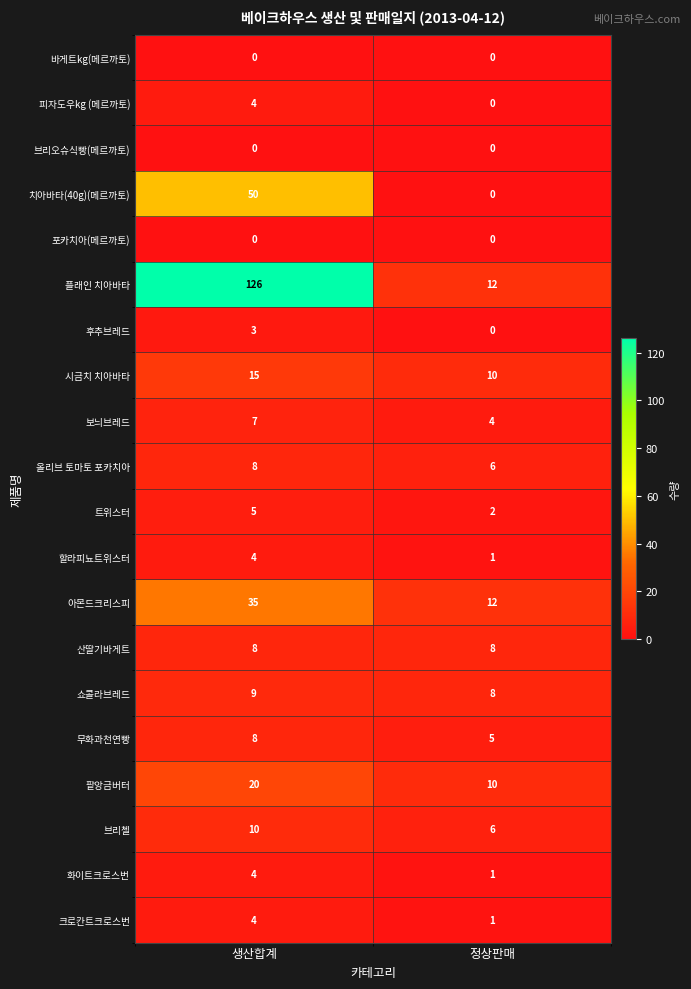

At how many categories does at least one series exceed 25?

1